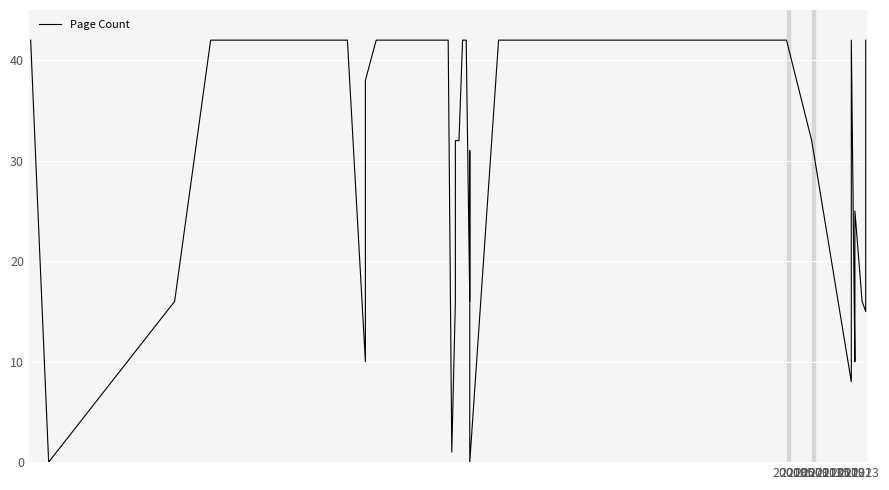

How many values are above zero?

36